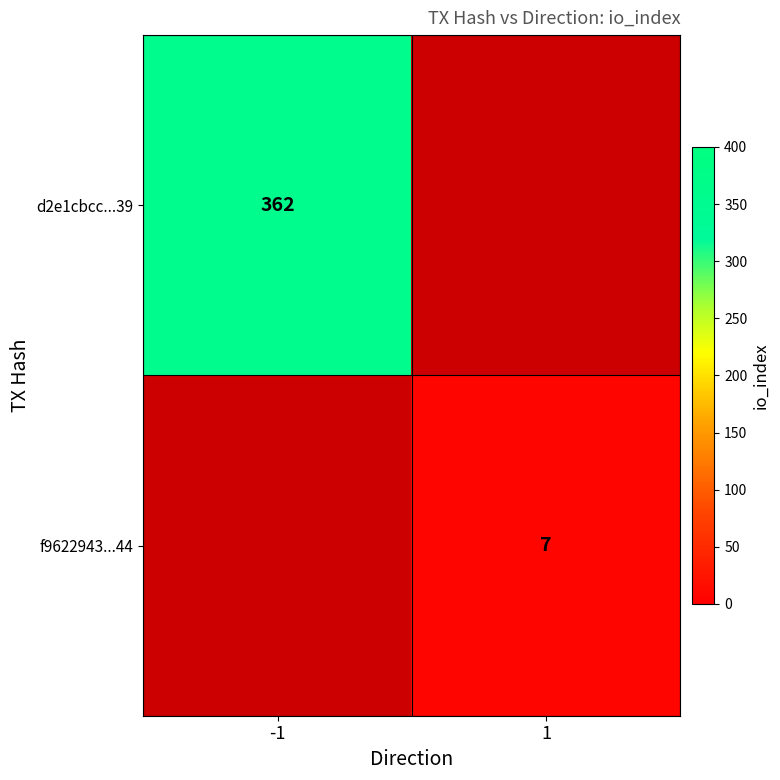

Is the value of d2e1cbcc...39 at -1 greater than the value of f9622943...44 at 1?

Yes